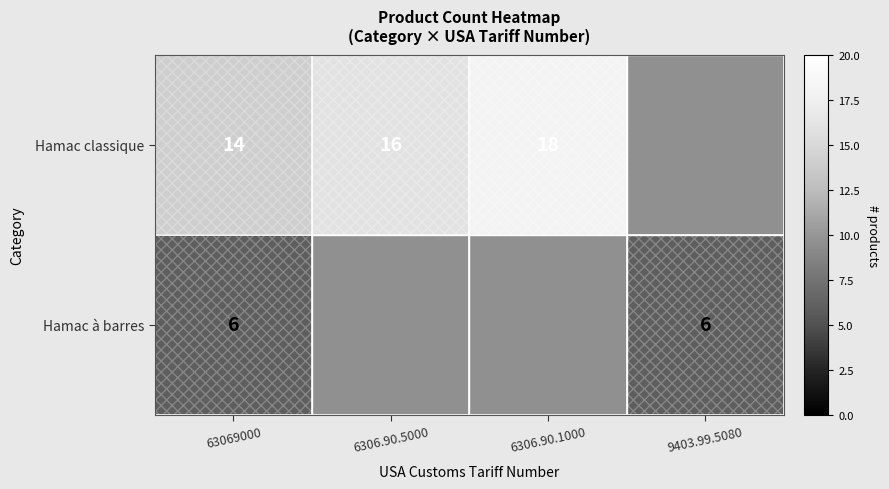

The Hamac classique series shows 25.3 at 6306.90.1000. True or false?

False